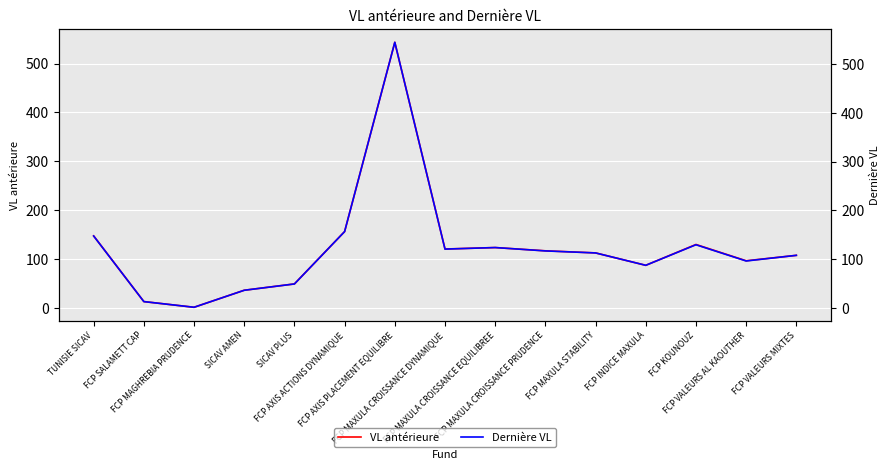

At which label does VL antérieure first exceed 112?

TUNISIE SICAV